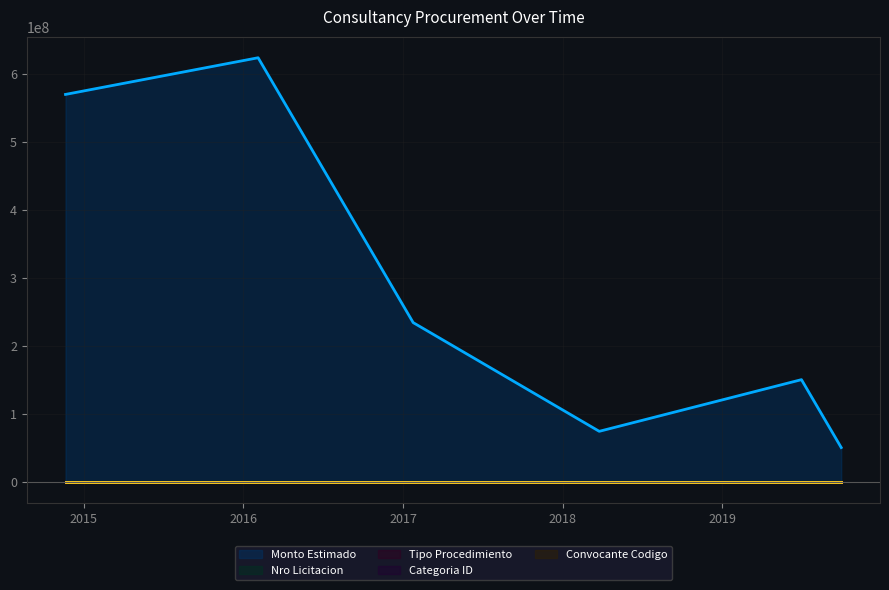

How many lines are shown in the chart?

5